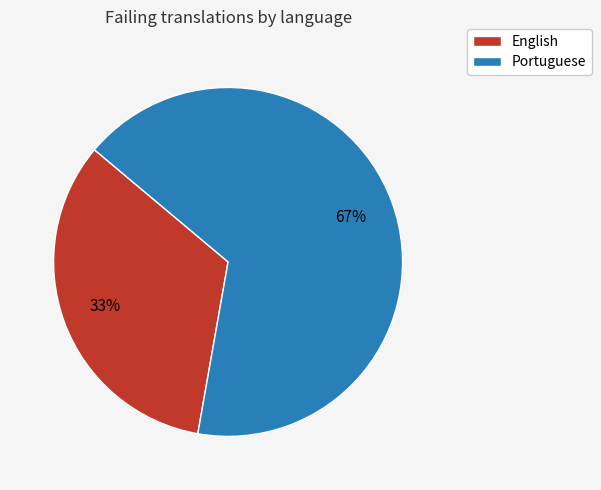

What is the majority slice?

Portuguese